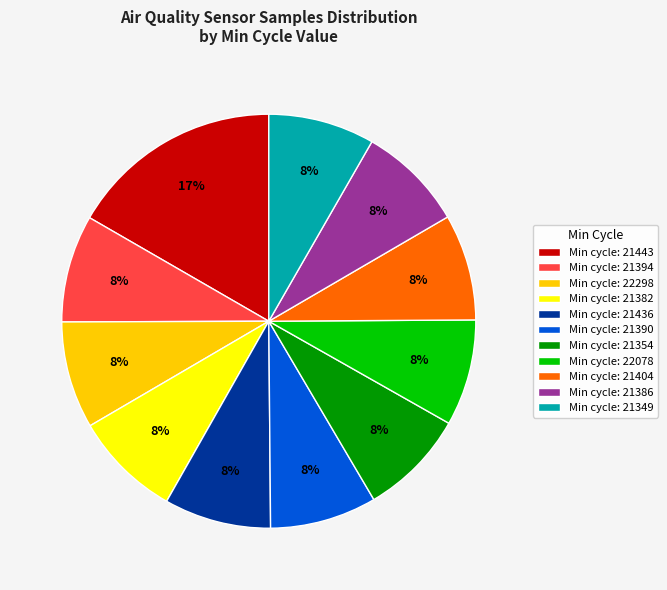

Is it true that Min cycle: 22298 is 8% of the pie?

True